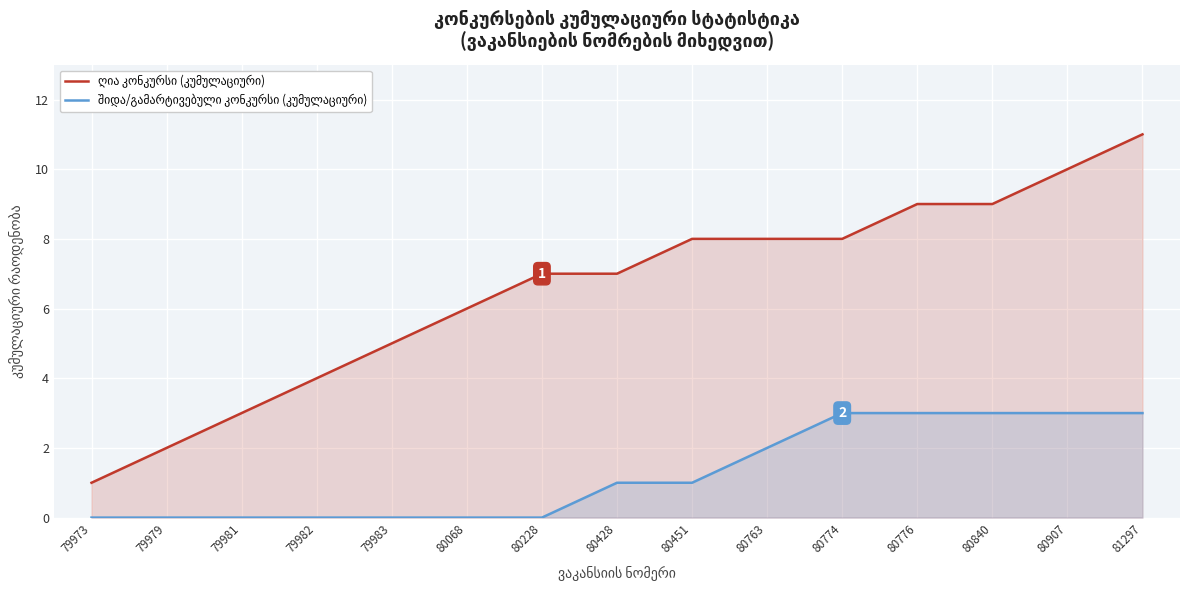

Which series has the largest range (max minus min)?

ღია კონკურსი (კუმულაციური)